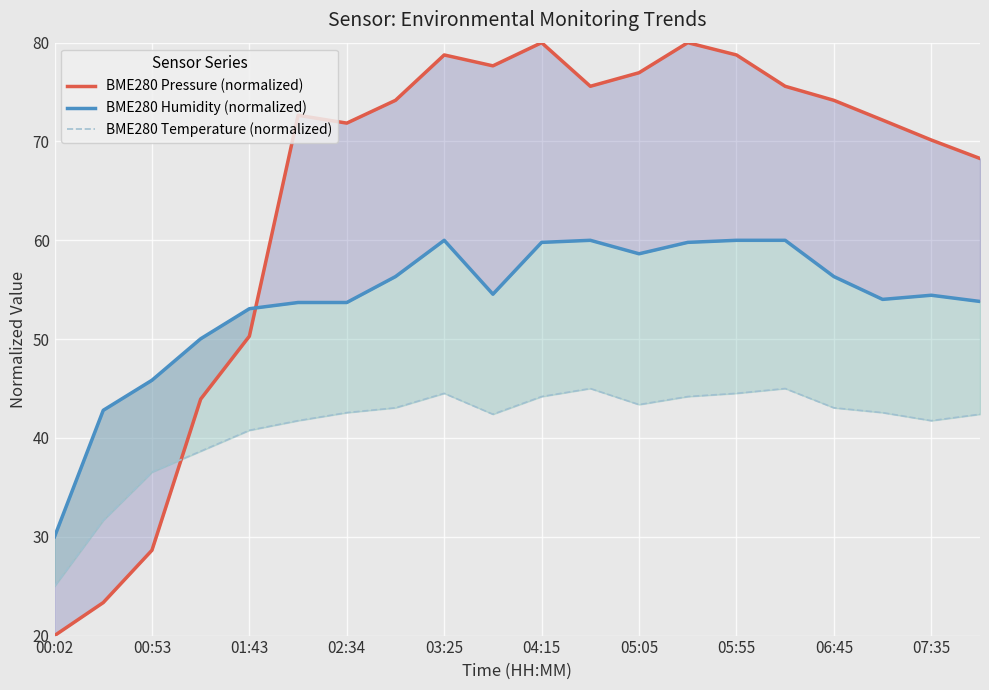

How many lines are shown in the chart?

3